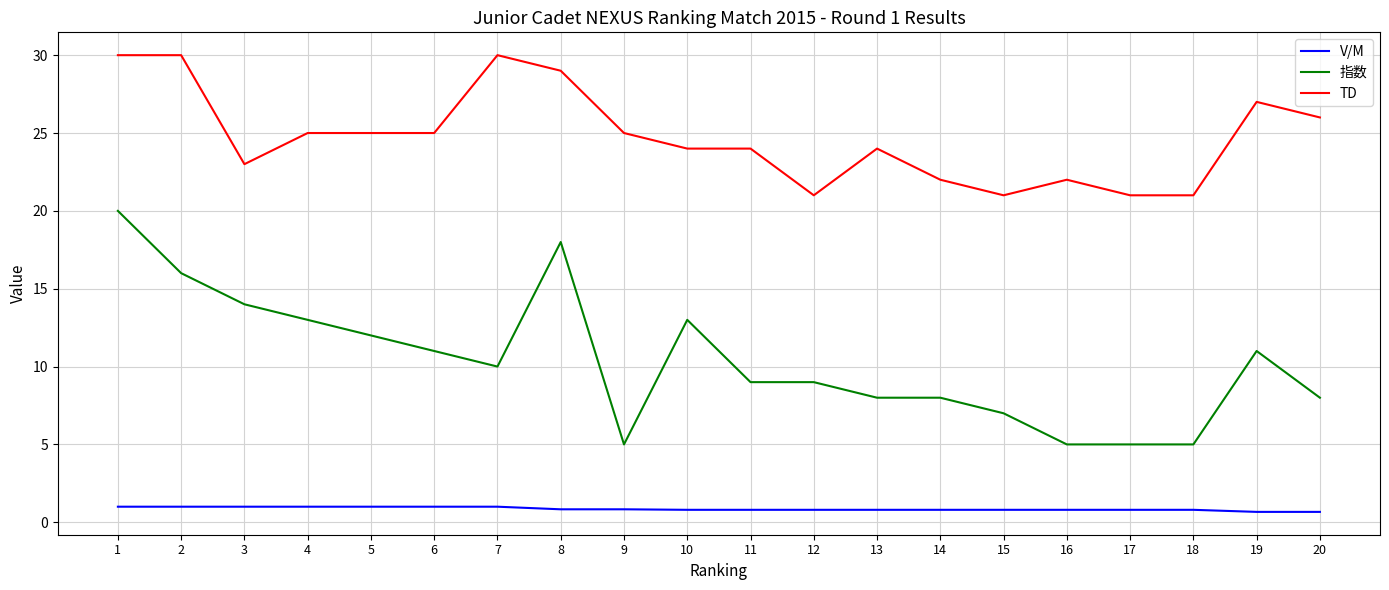

Rank the series by their maximum value, from lowest to highest.

V/M, 指数, TD